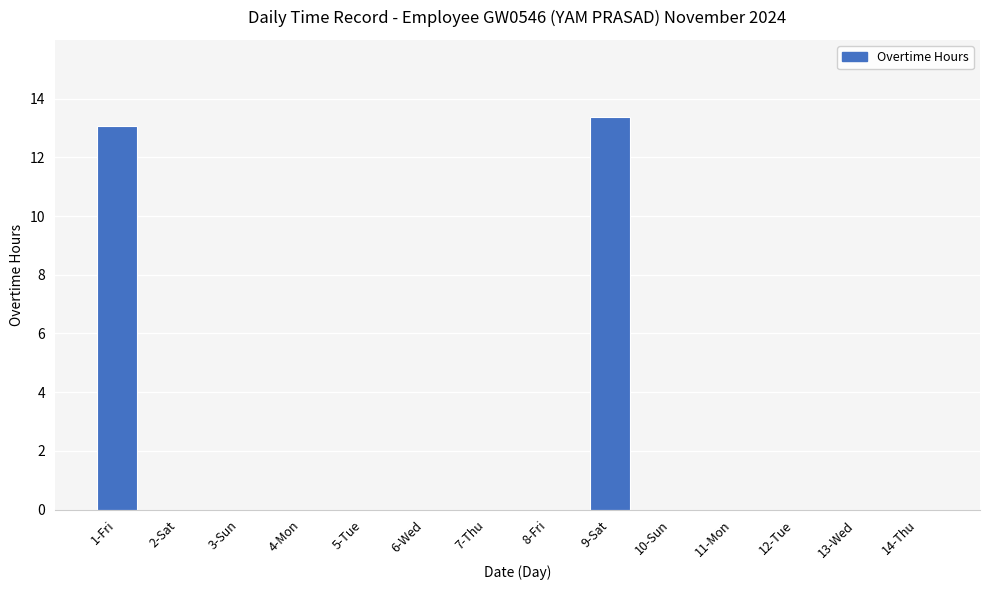

Reading right to left, what are all the values shown in this chart?

14-Thu=0.0	13-Wed=0.0	12-Tue=0.0	11-Mon=0.0	10-Sun=0.0	9-Sat=13.4	8-Fri=0.0	7-Thu=0.0	6-Wed=0.0	5-Tue=0.0	4-Mon=0.0	3-Sun=0.0	2-Sat=0.0	1-Fri=13.1